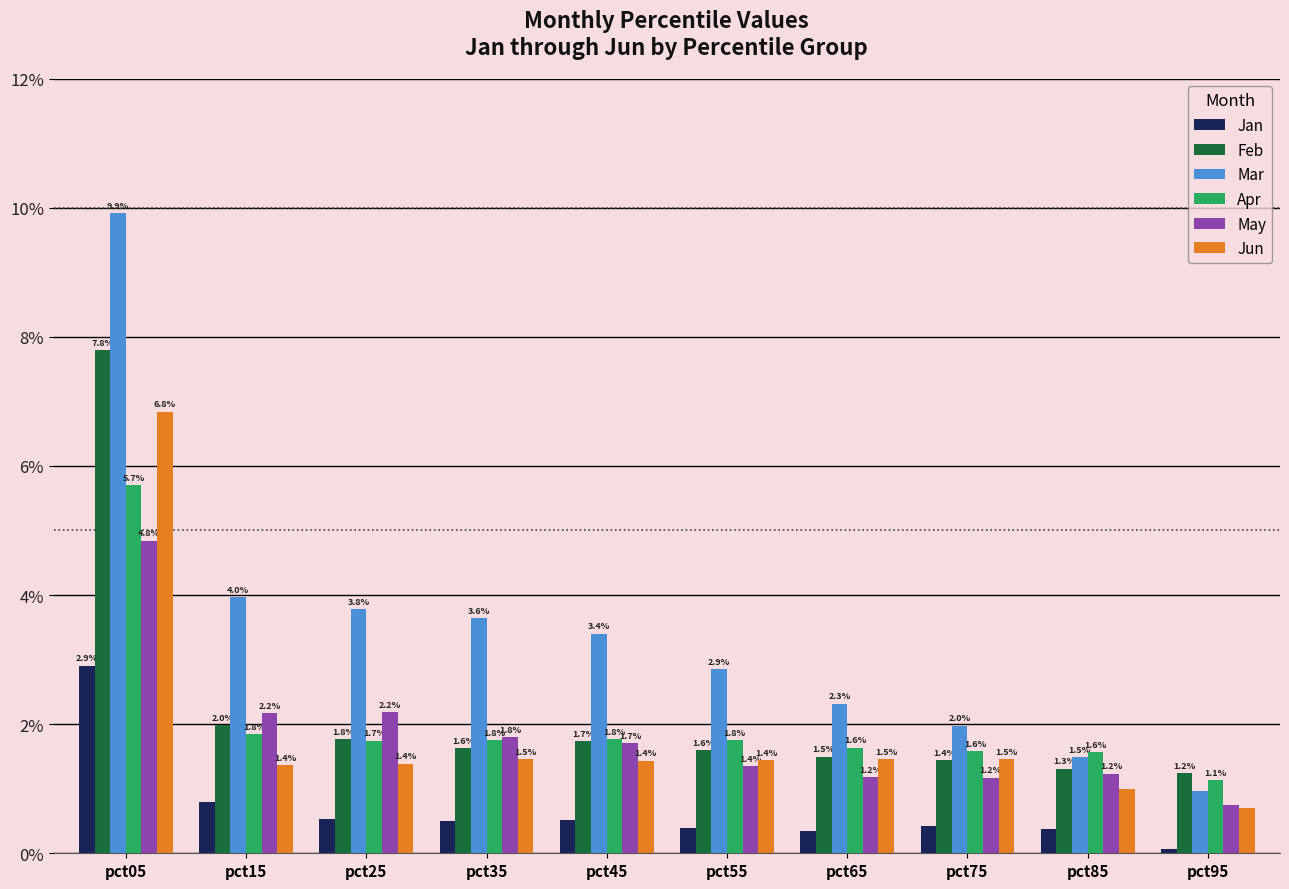

Are the bars horizontal?

No